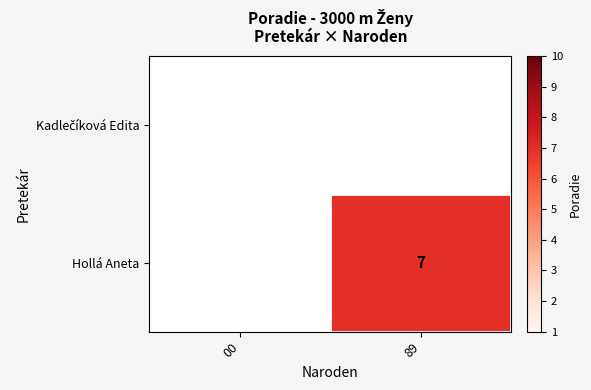

Which has a higher value, 00 or 89?

89